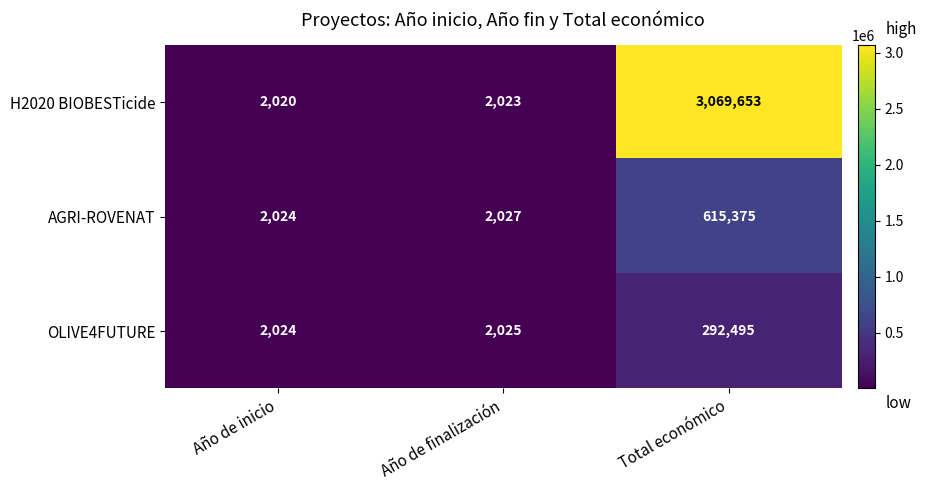

Reading left to right, what are all the values shown in this chart?

H2020 BIOBESTicide: 2020	2023	3069653
AGRI-ROVENAT: 2024	2027	615375
OLIVE4FUTURE: 2024	2025	292495